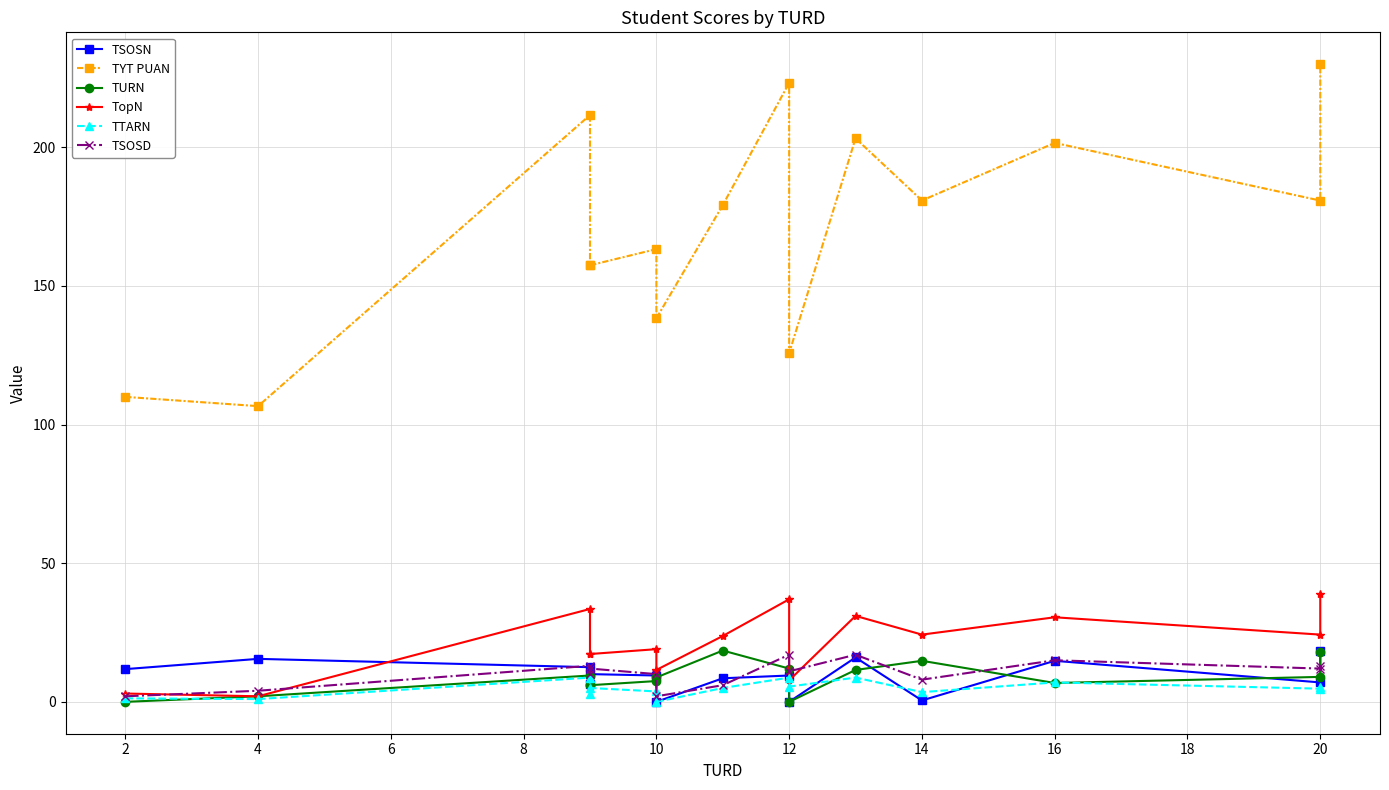

At which category does the chart reach its minimum across all series?

10